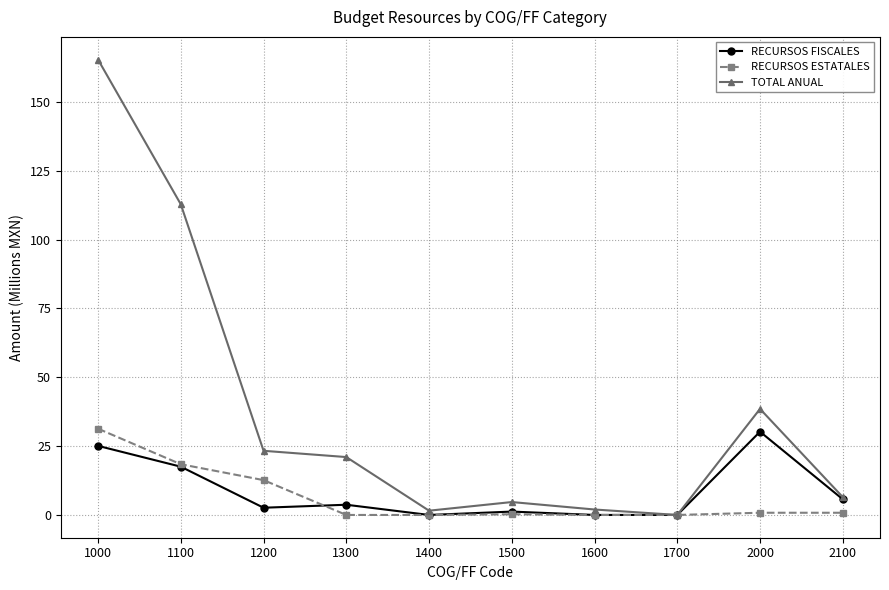

Does the chart have visible grid lines?

Yes